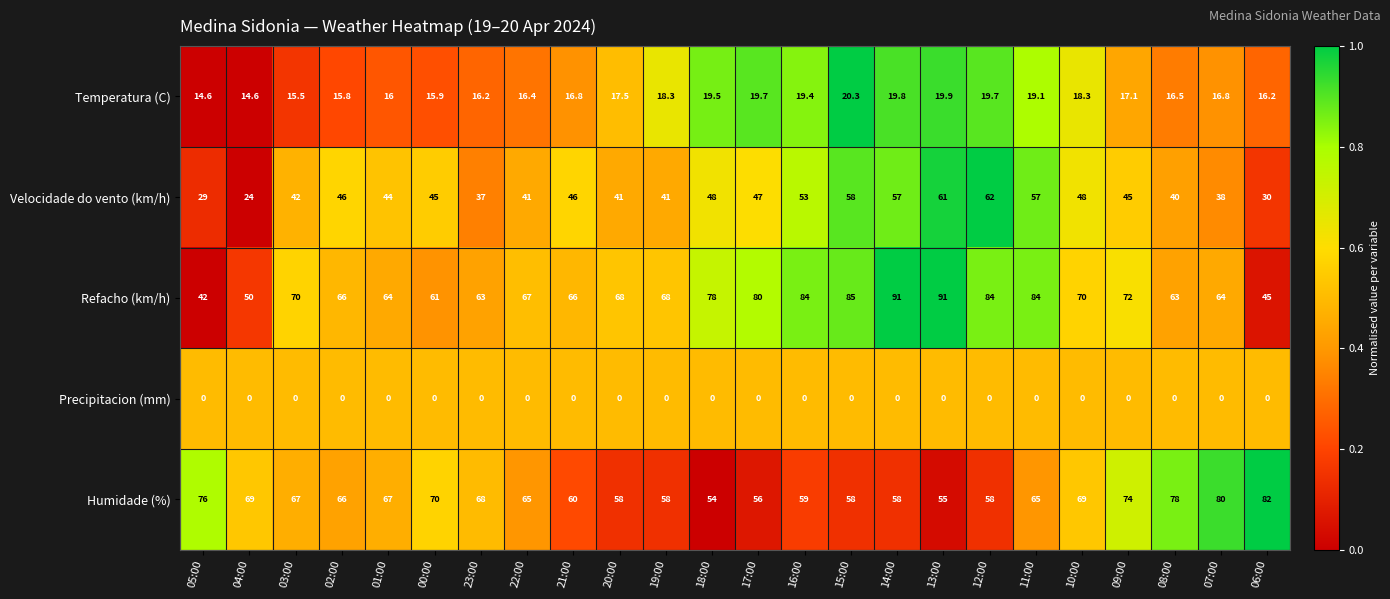

Is it true that Velocidade do vento (km/h) equals 24.0 at 04:00?

True